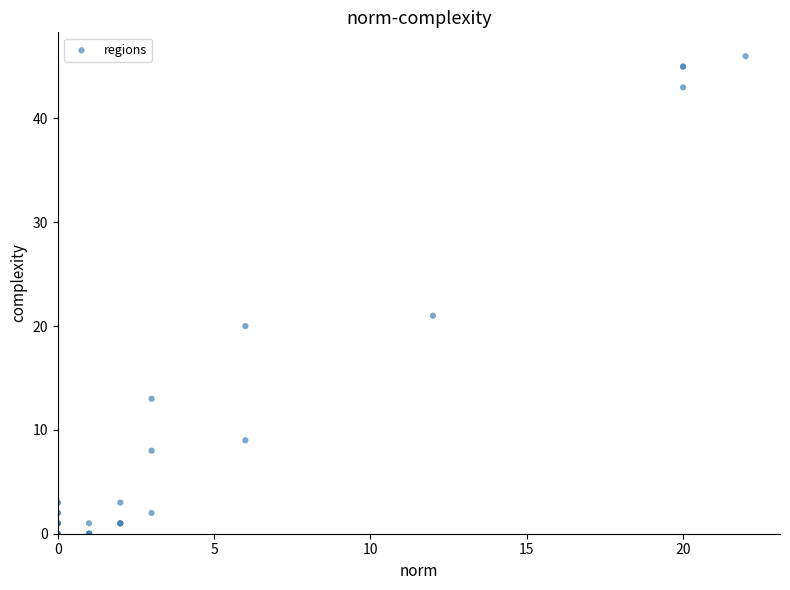

What Y value in the scatter plot is closest to 23?

21